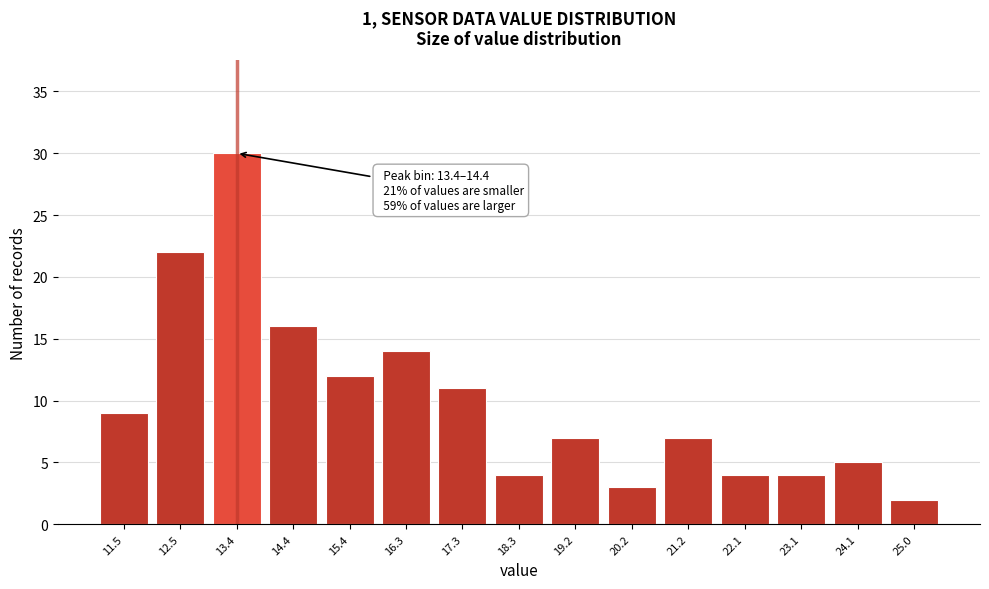

Reading left to right, what are all the values shown in this chart?

11.5=9	12.5=22	13.4=30	14.4=16	15.4=12	16.3=14	17.3=11	18.3=4	19.2=7	20.2=3	21.2=7	22.1=4	23.1=4	24.1=5	25.0=2